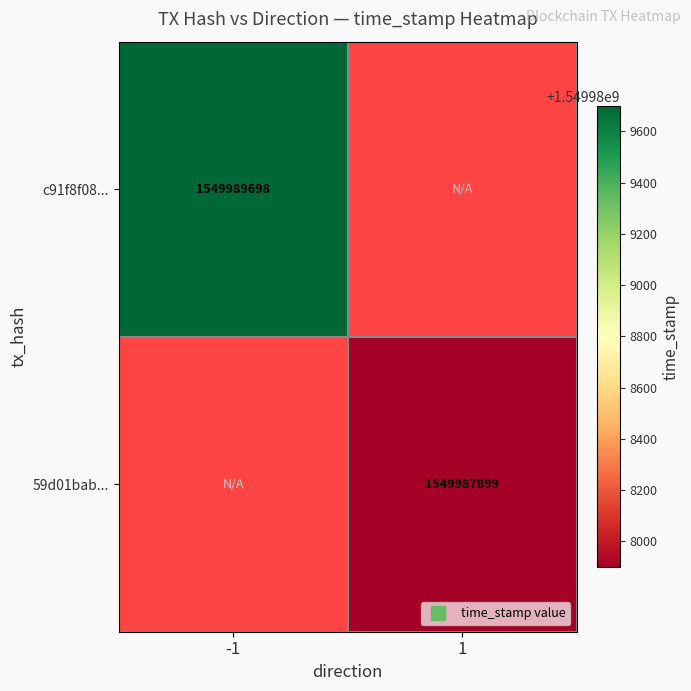

What is the greatest value displayed?

1549989698.0